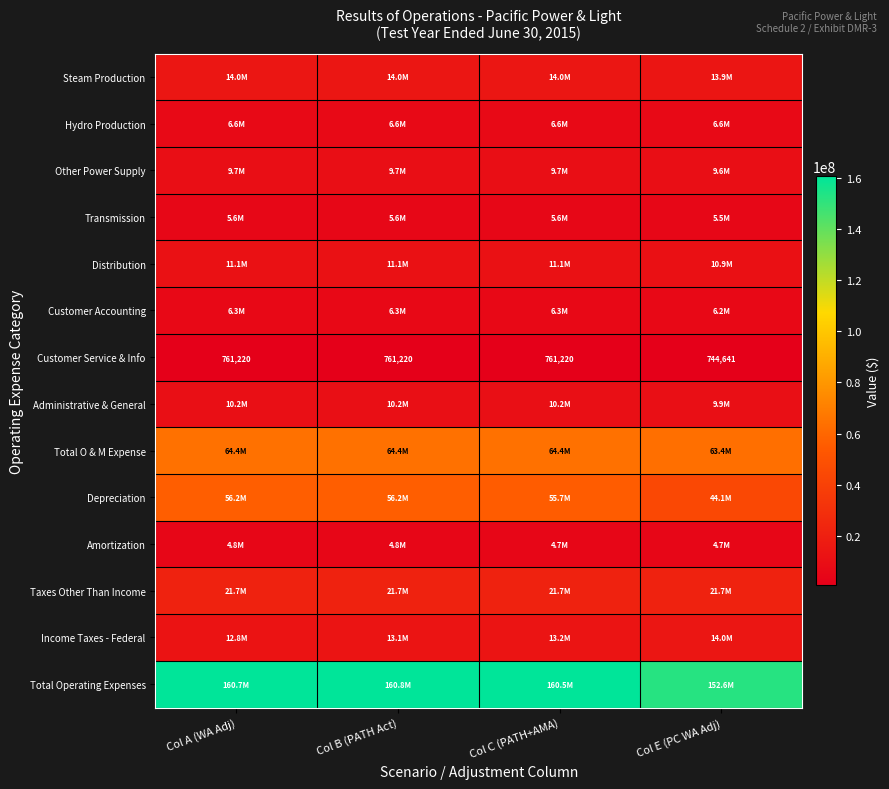

What is the sum of all Customer Service & Info values?

3028301